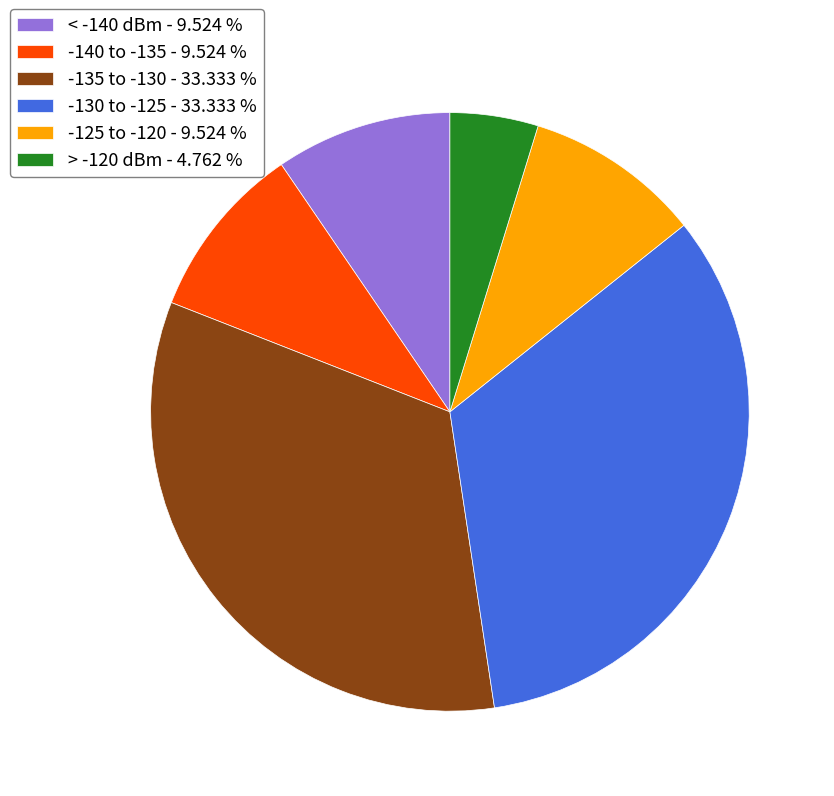

Approximately how many times larger is the value at < -140 dBm - 9.524 % compared to > -120 dBm - 4.762 %?

2.0